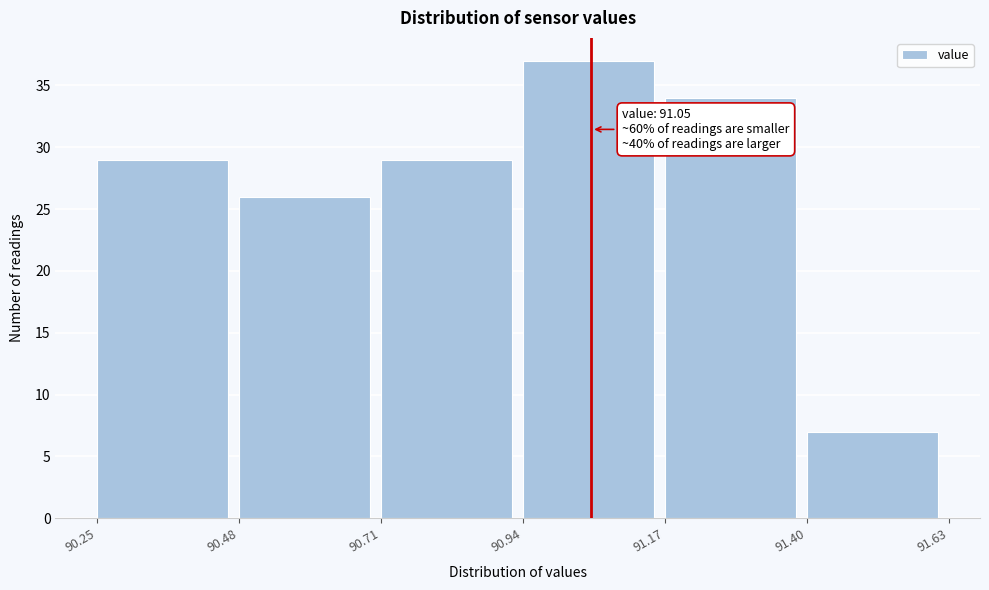

Which range on the x-axis has the tallest bar?

90.94 to 91.17